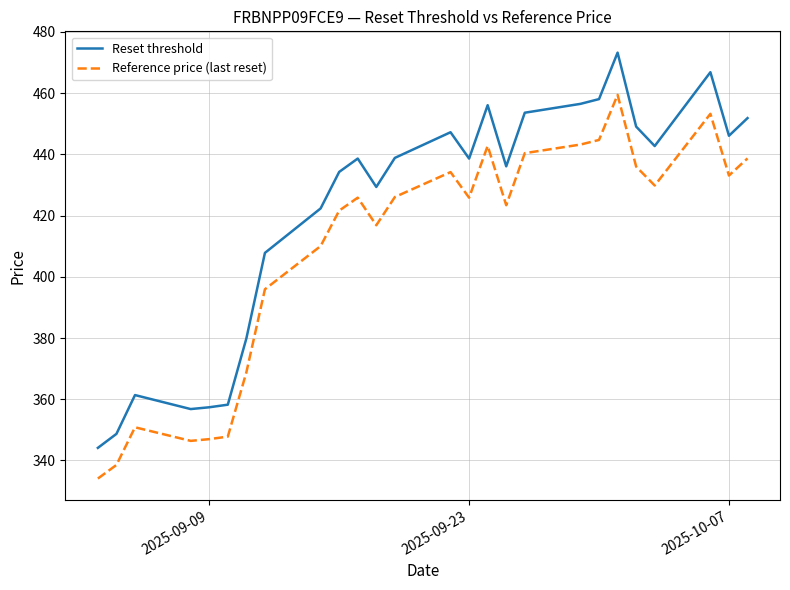

Rank the series by their average value, from highest to lowest.

Reset threshold, Reference price (last reset)